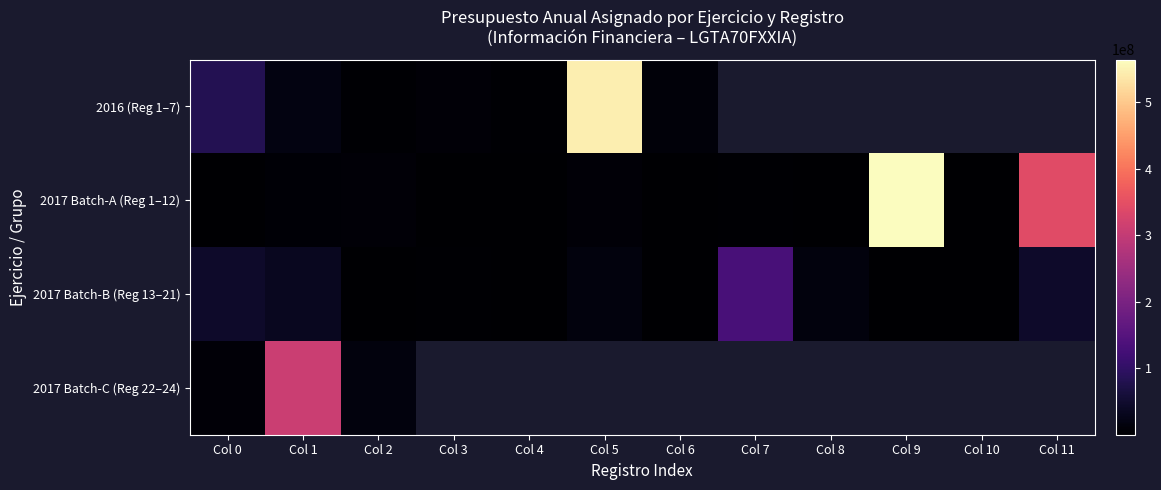

Is the value of 2017 Batch-C (Reg 22–24) at Col 11 greater than the value of 2016 (Reg 1–7) at Col 3?

No